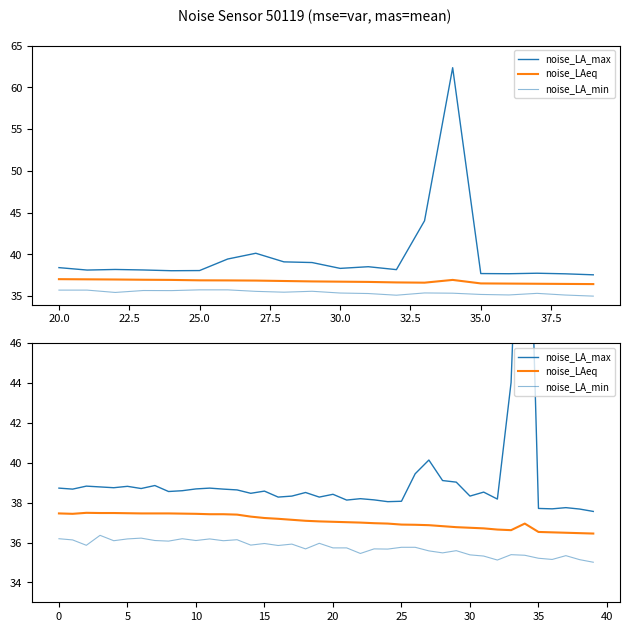

How many lines are shown in the chart?

3